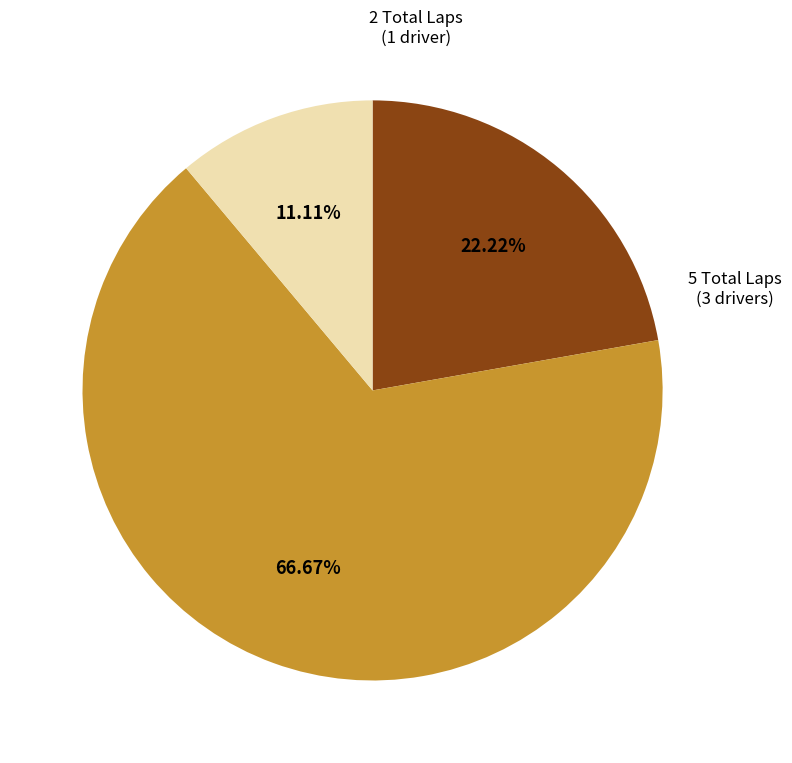

How many slices are in this pie chart?

3